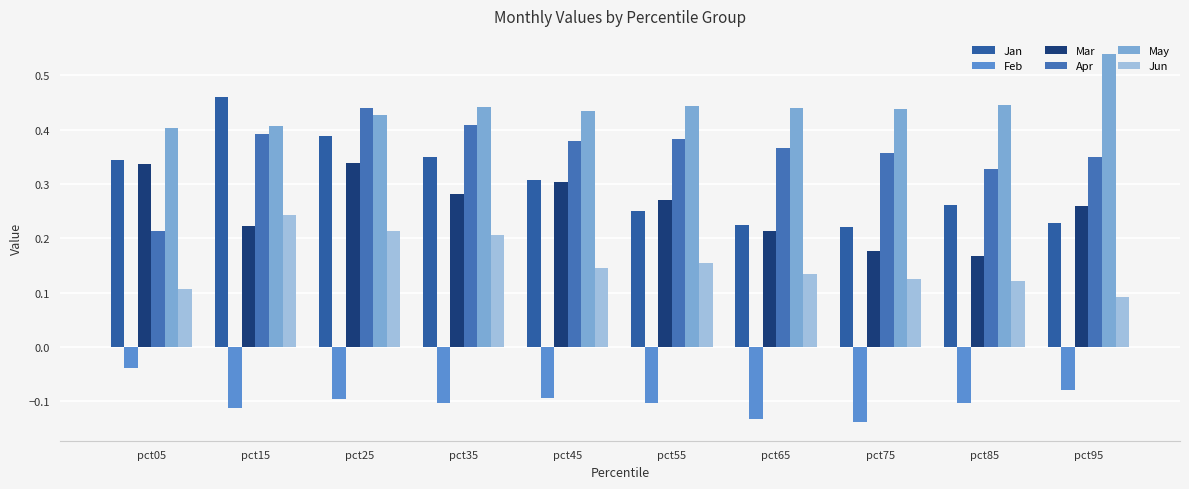

What is the greatest value displayed?

0.5